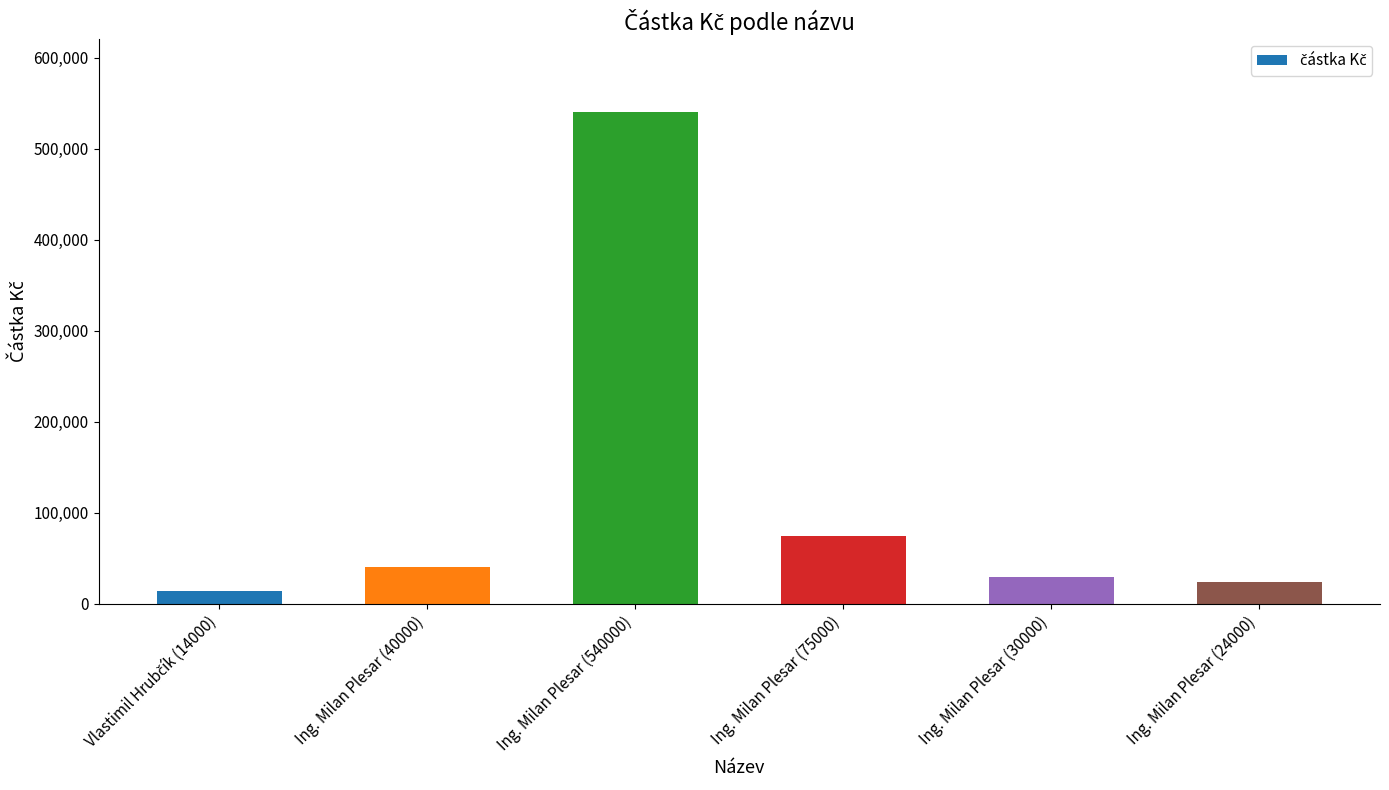

What is the label of the 3rd bar from the right?

Ing. Milan Plesar (75000)